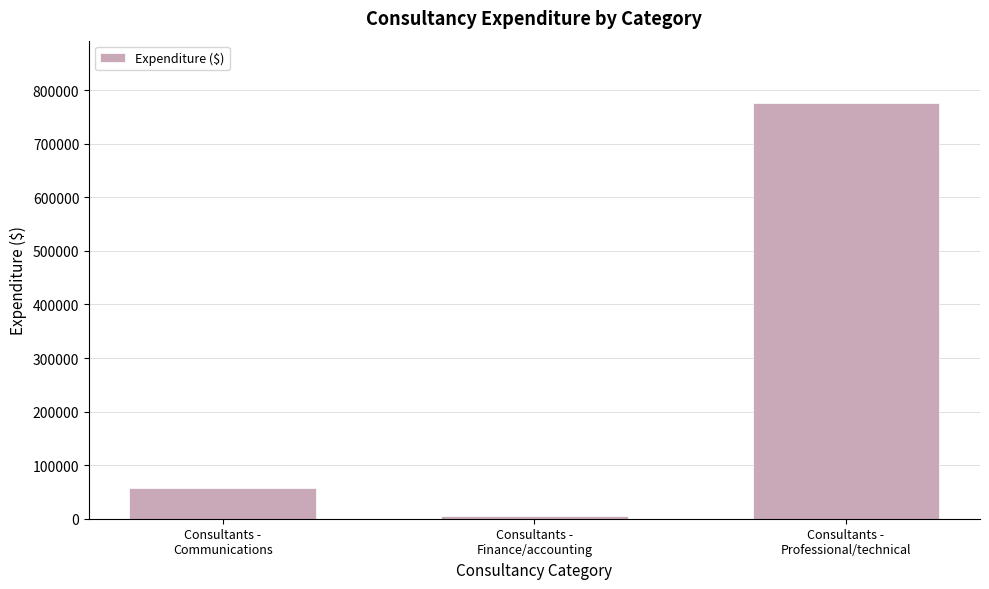

What is the value of the 3rd bar from the left?

775983.8